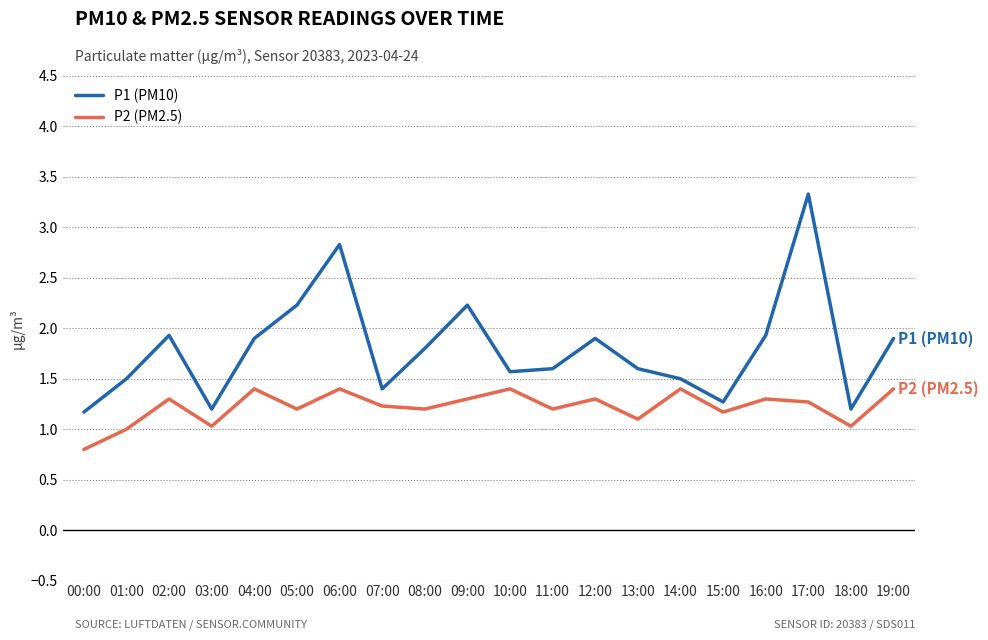

What is the difference between the maximum and minimum values in the P1 (PM10) series?

2.2